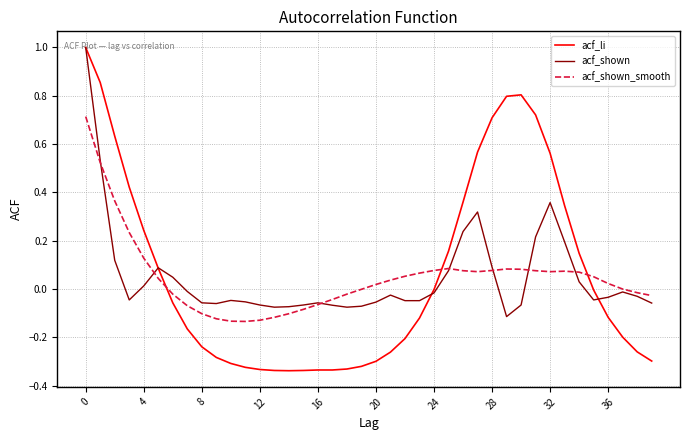

Which series has the largest range (max minus min)?

acf_li